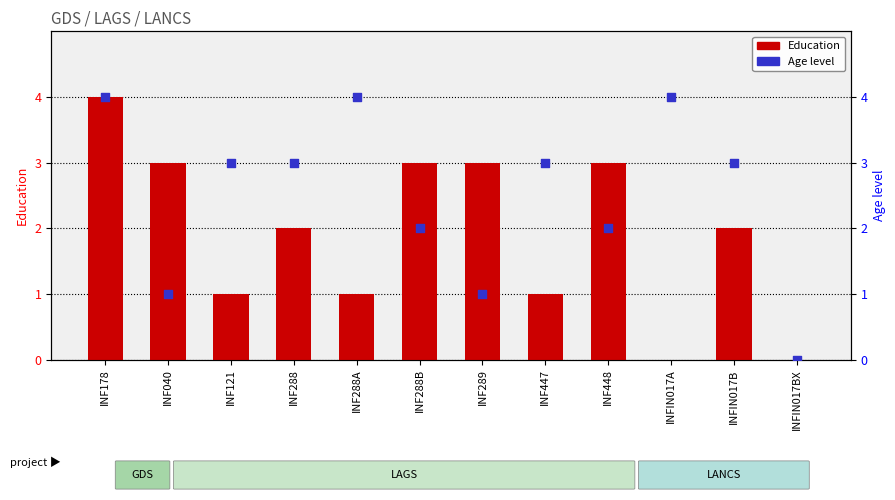

Which series contains the highest Y value?

Education